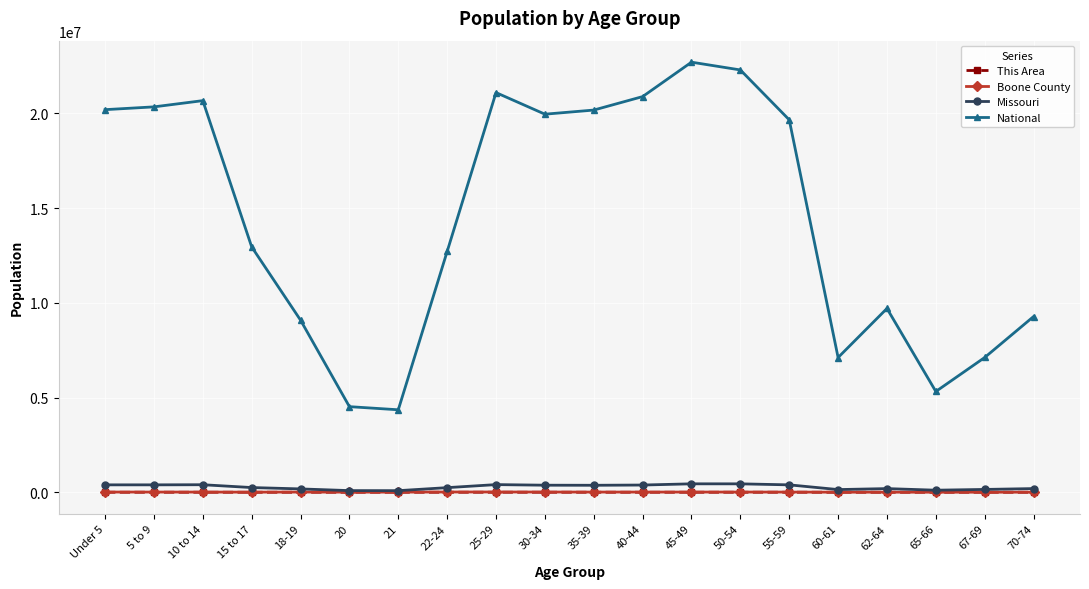

The Boone County series shows 6327 at 20. True or false?

True